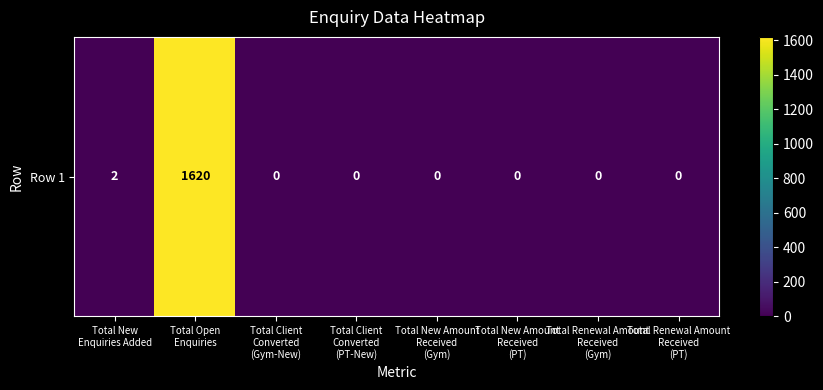

Reading left to right, transcribe all the data shown in this chart.

2	1620	0	0	0	0	0	0